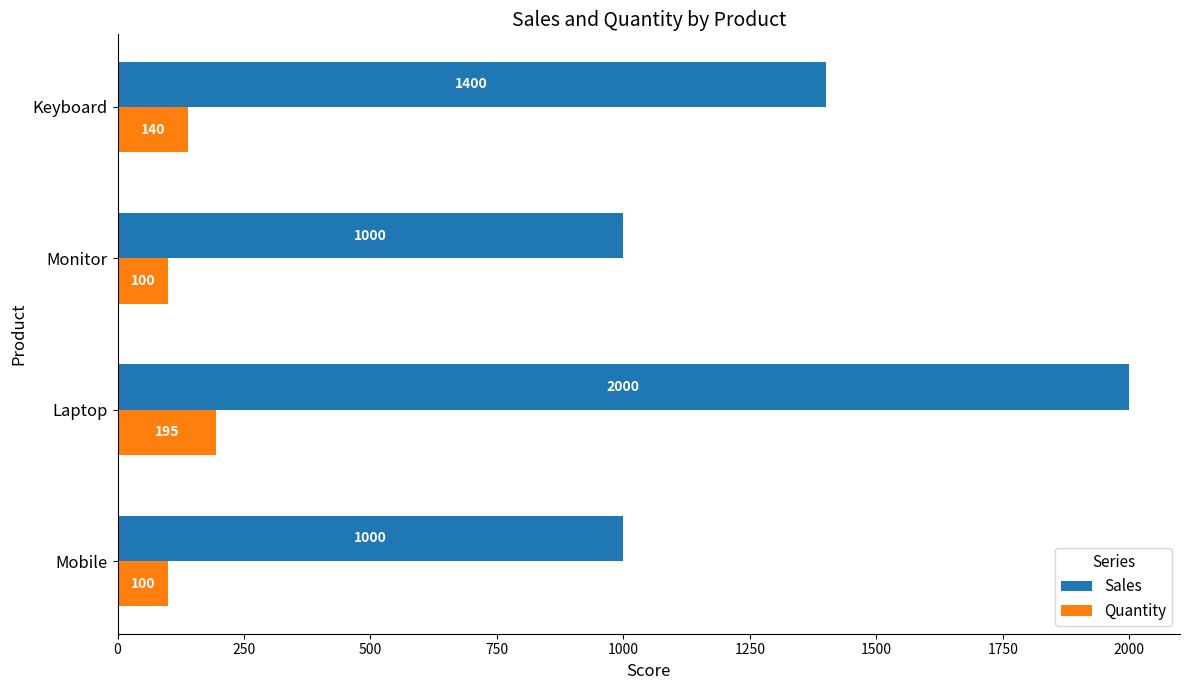

Which series changed the most between Mobile and Keyboard?

Sales